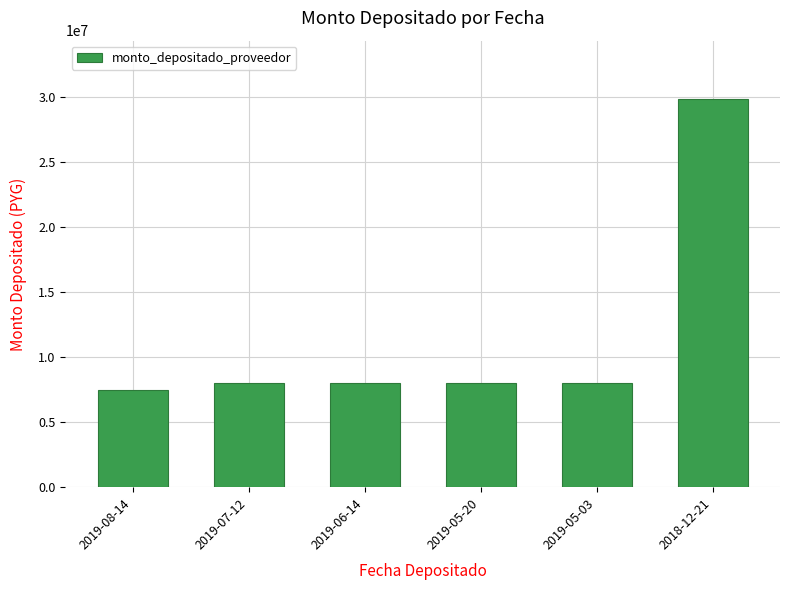

What is the label of the 6th bar from the left?

2018-12-21